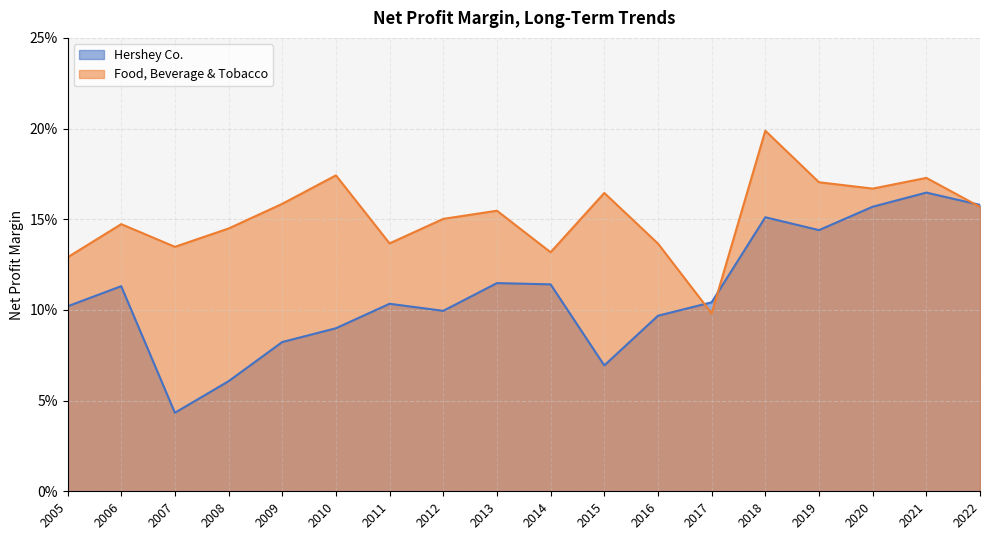

At how many categories does at least one series exceed 0?

18